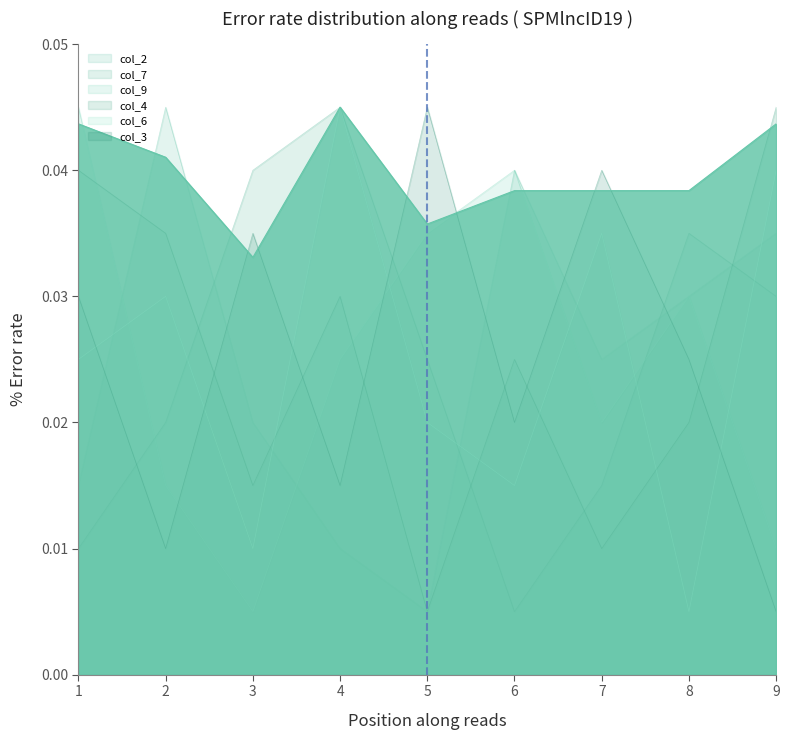

Reading right to left, transcribe all the data shown in this chart.

col_2: 9=0.0	8=0.0	7=0.0	6=0.0	5=0.0	4=0.0	3=0.0	2=0.0	1=0.0
col_7: 9=0.0	8=0.0	7=0.0	6=0.0	5=0.0	4=0.0	3=0.0	2=0.0	1=0.0
col_9: 9=0.0	8=0.0	7=0.0	6=0.0	5=0.0	4=0.0	3=0.0	2=0.0	1=0.0
col_4: 9=0.0	8=0.0	7=0.0	6=0.0	5=0.0	4=0.0	3=0.0	2=0.0	1=0.0
col_6: 9=0.0	8=0.0	7=0.0	6=0.0	5=0.0	4=0.0	3=0.0	2=0.0	1=0.0
col_3: 9=0.0	8=0.0	7=0.0	6=0.0	5=0.0	4=0.0	3=0.0	2=0.0	1=0.0